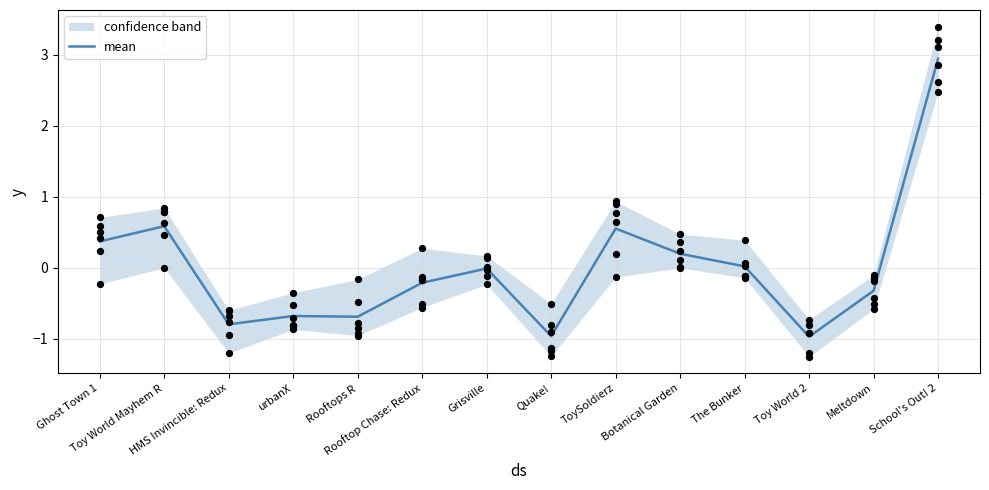

What is the lowest value of the mean series?

-1.0